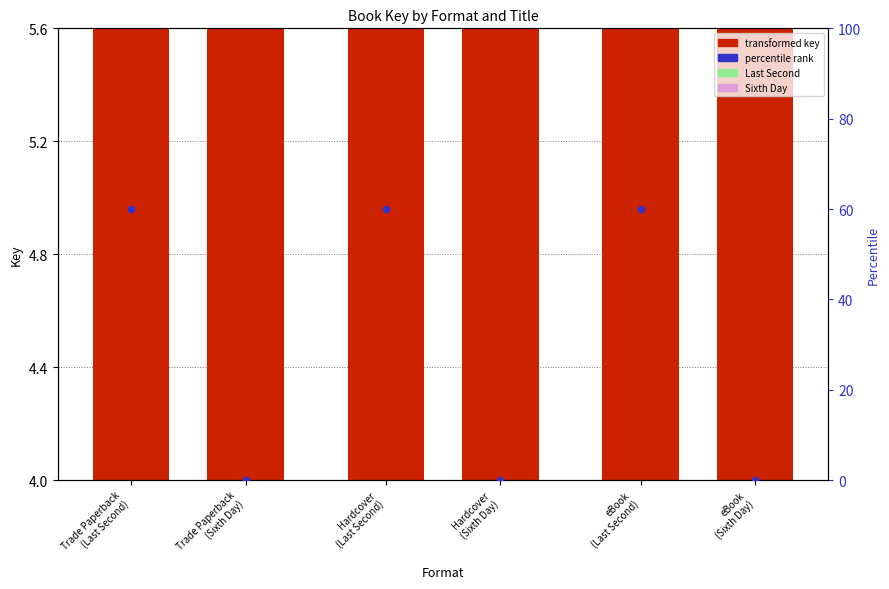

At which category is the sum across all series the highest?

Trade Paperback
(Last Second)